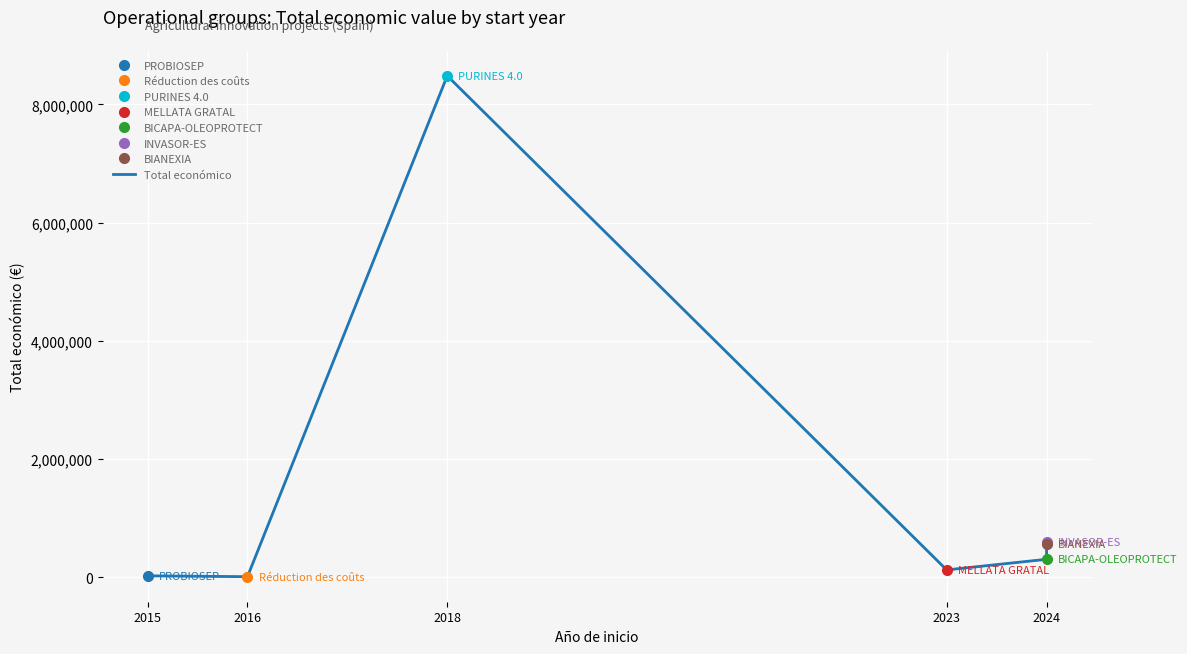

Between 2024 and 2016, which is larger?

2024